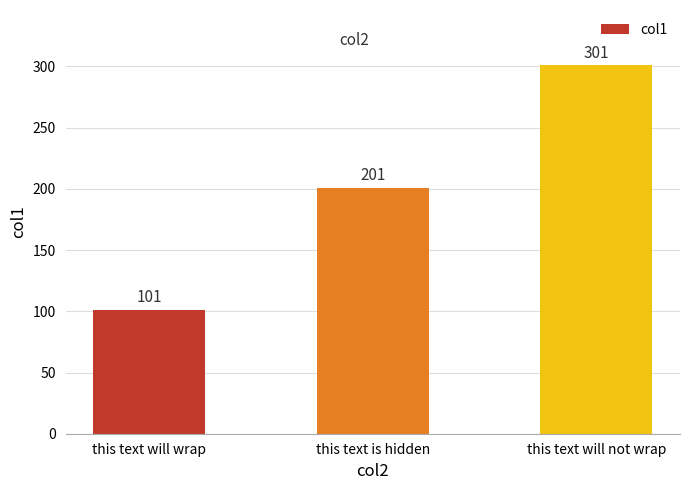

What is the average value?

201